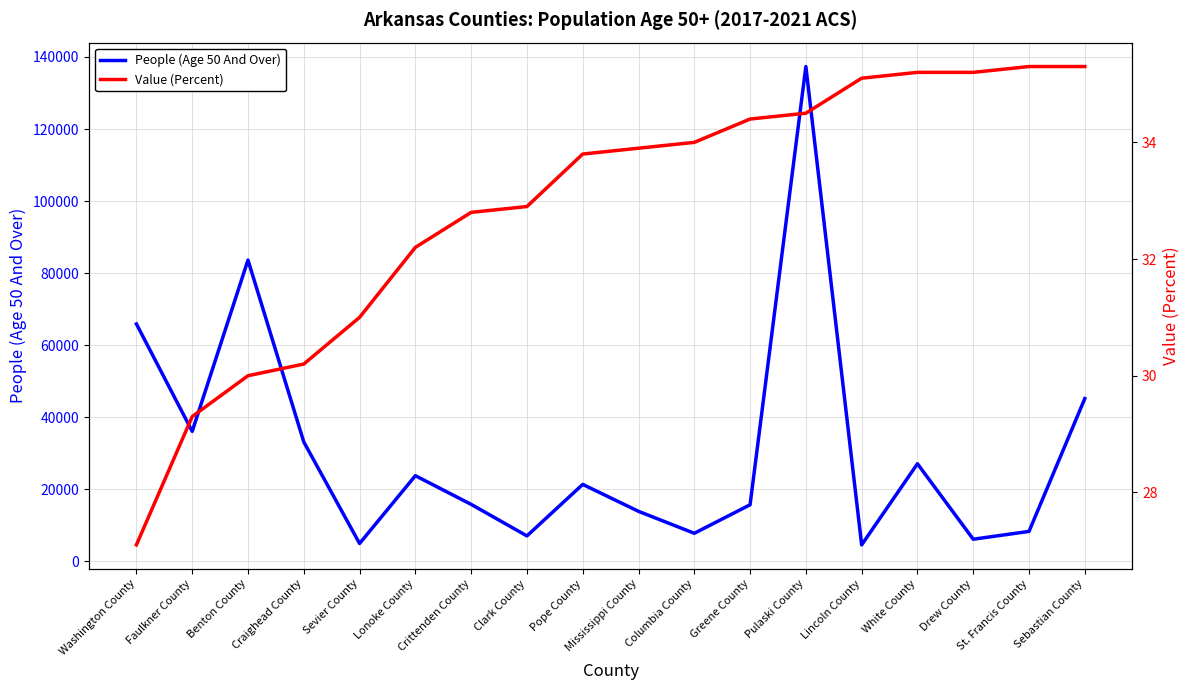

Is it true that Value (Percent) equals 29.3 at Faulkner County?

True